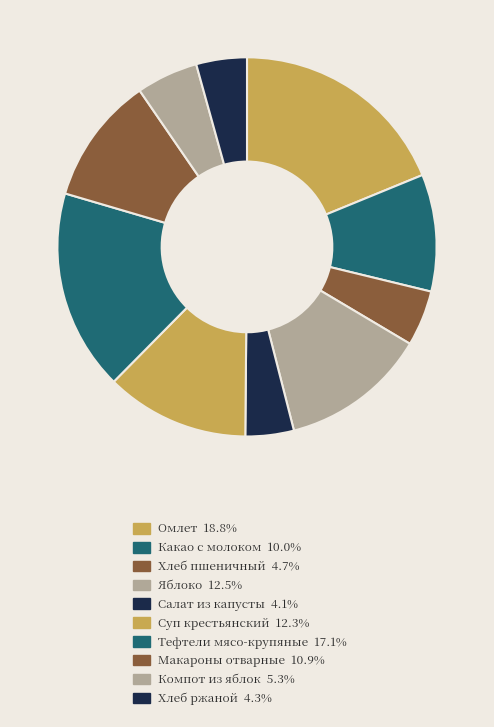

How many slices are in this pie chart?

10